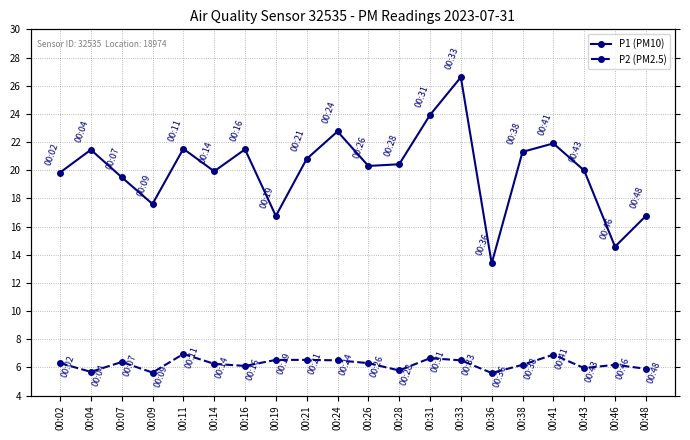

True or false: P2 (PM2.5) and P1 (PM10) intersect in this chart.

False